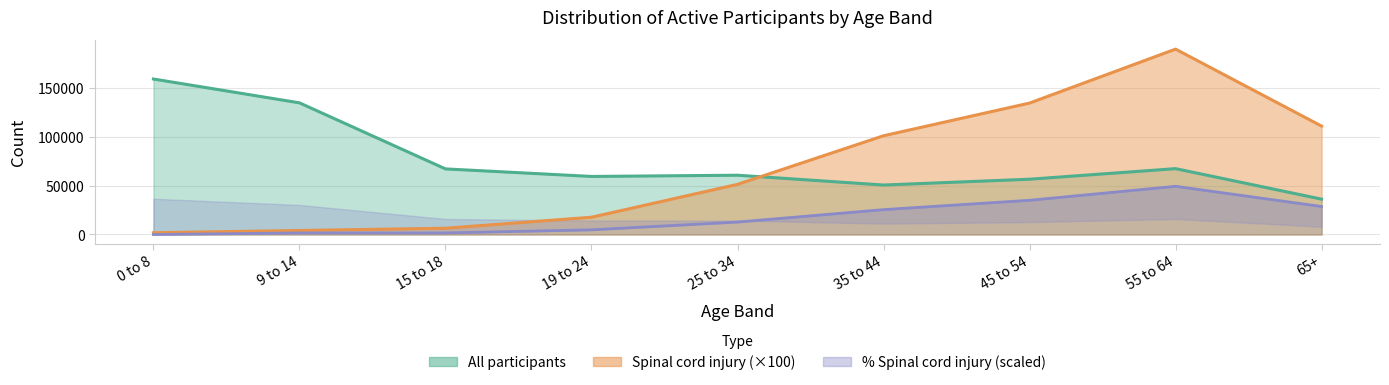

Between 45 to 54 and 25 to 34, which is larger?

25 to 34